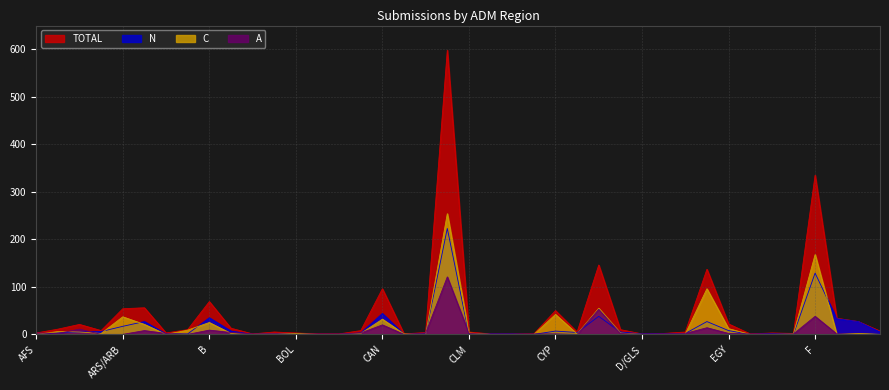

What is the difference between the maximum and minimum values in the A series?

121